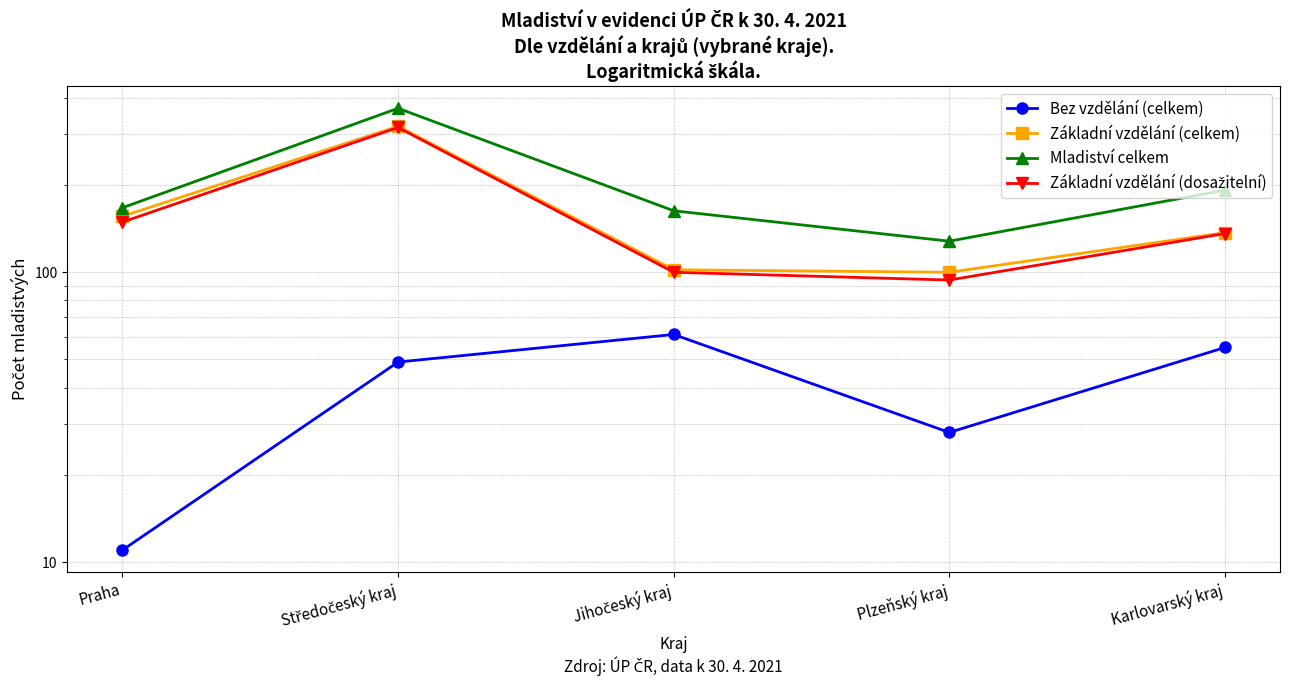

Where is the first local minimum for Základní vzdělání (dosažitelní)?

Plzeňský kraj